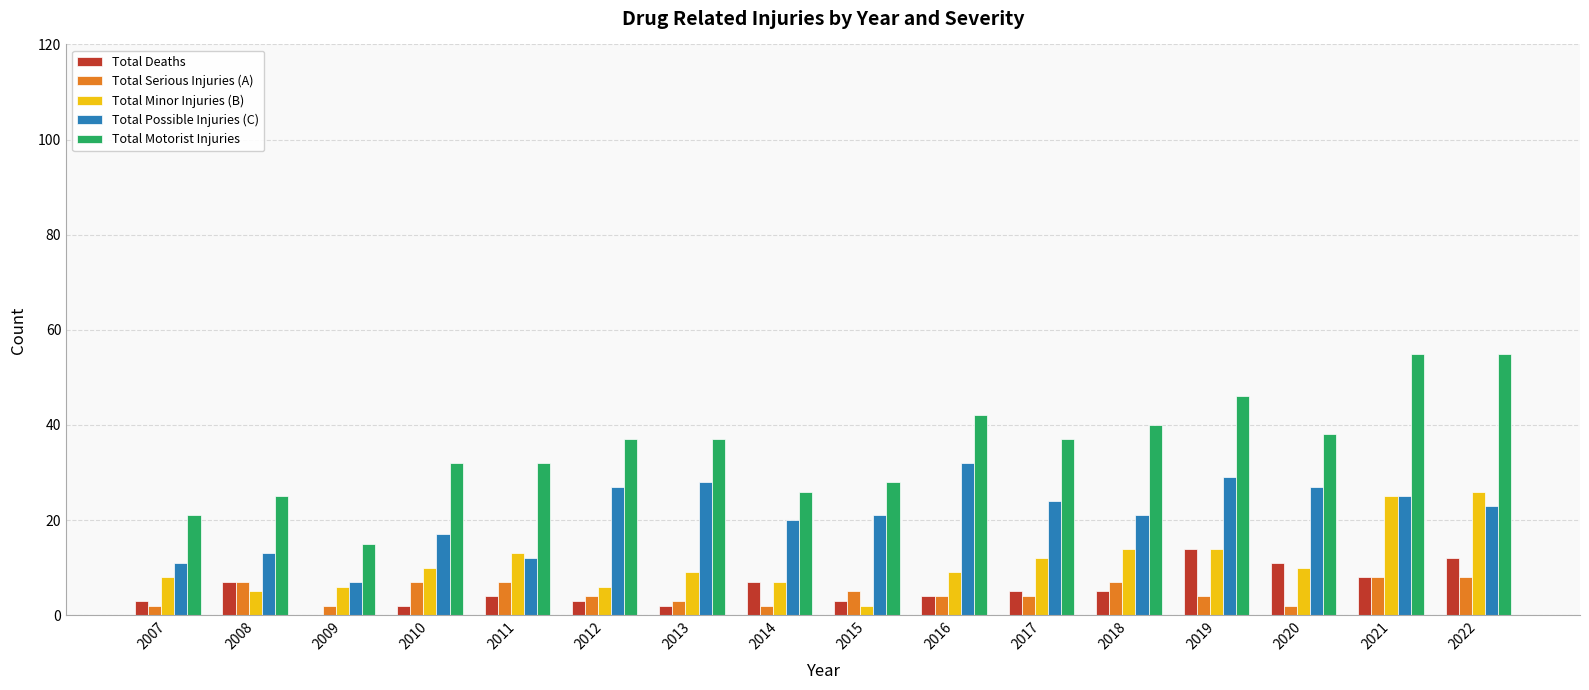

What is the total value across all series at 2018?

87